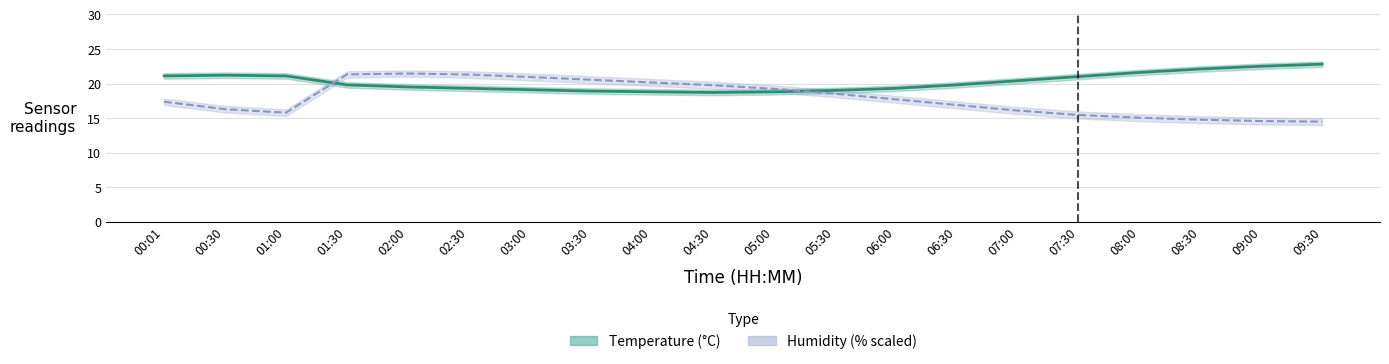

What is the difference between the highest and lowest values at 05:30?

0.5